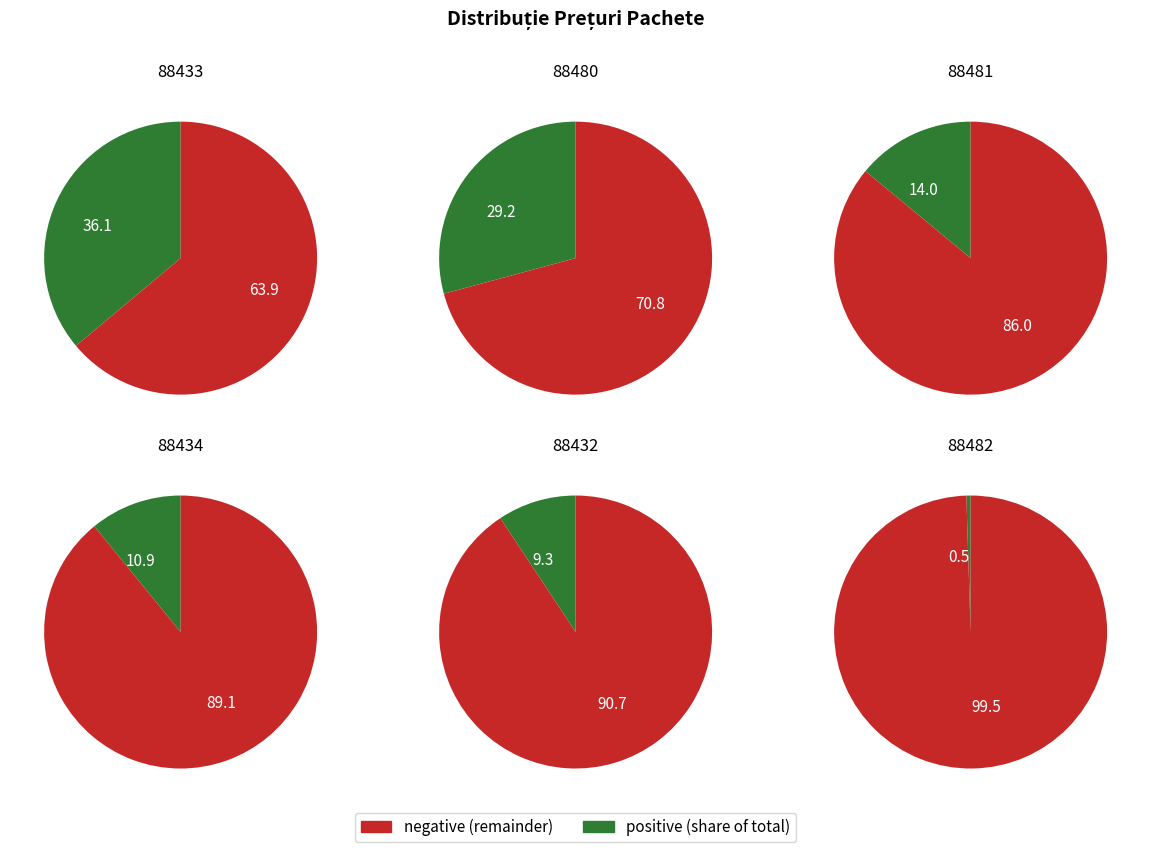

Combined, do 88481 and 88480 account for over 50%?

No